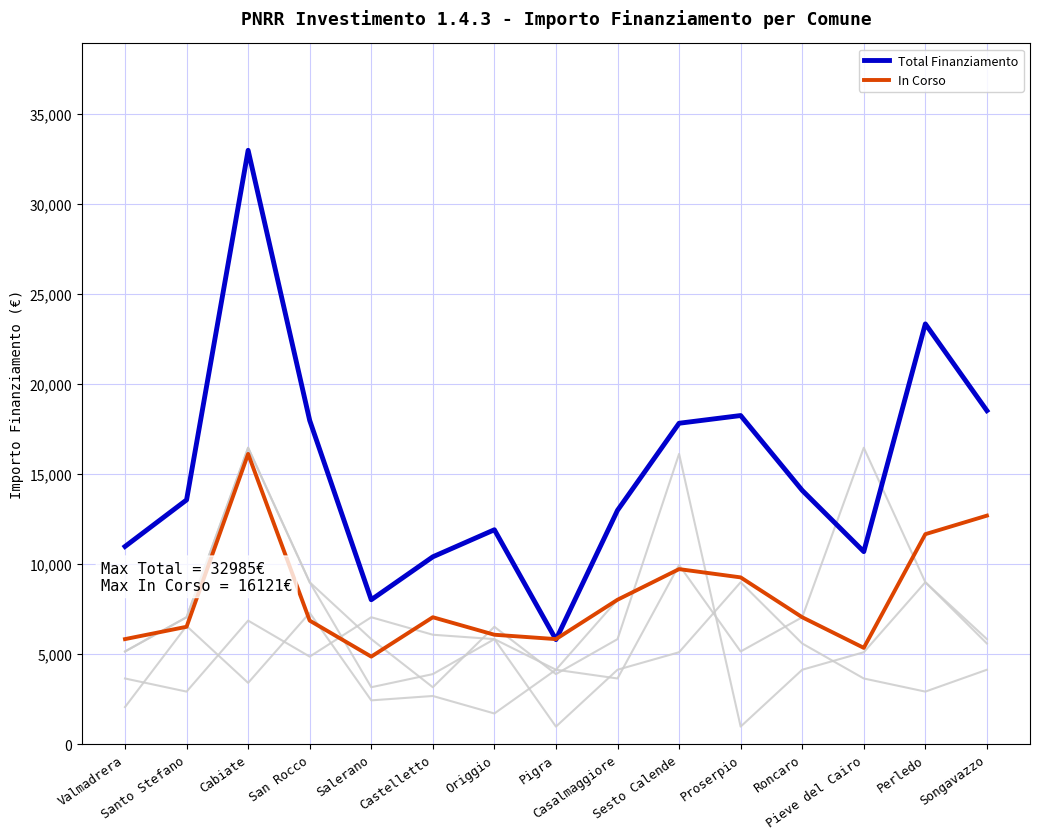

What position from the left is Salerano?

5